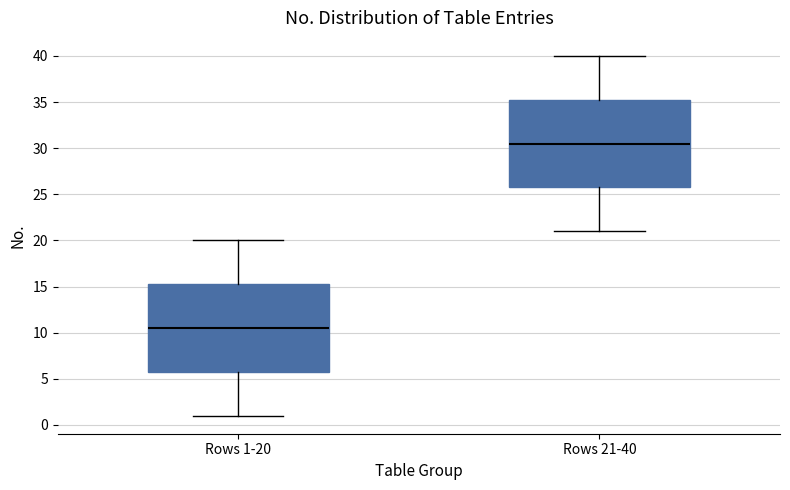

Reading left to right, read every box against the y-axis: the position of its median line, the range the box covers, and the ends of its whiskers. The values are not printed on the chart, so give them approximately, as read against the axis.

Rows 1-20: median 10.5, box 6.0 to 15.5, whiskers 1.0 to 20.0
Rows 21-40: median 30.5, box 26.0 to 35.5, whiskers 21.0 to 40.0